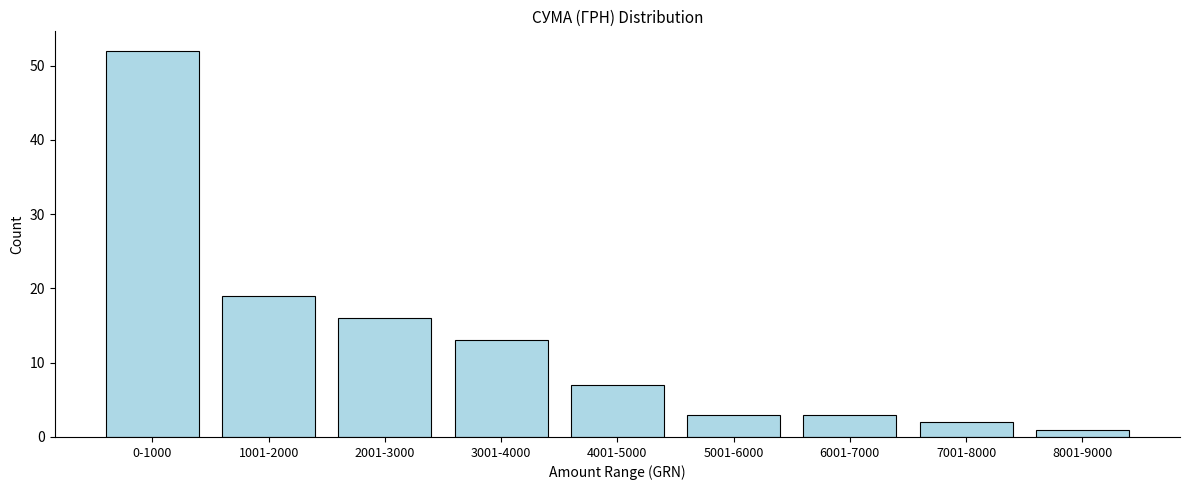

Reading right to left, list all the values displayed in this chart.

8001-9000=1	7001-8000=2	6001-7000=3	5001-6000=3	4001-5000=7	3001-4000=13	2001-3000=16	1001-2000=19	0-1000=52